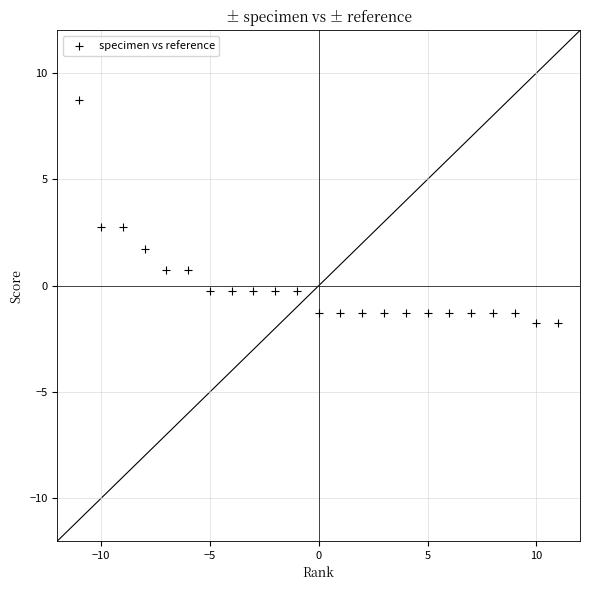

What is the range of X values (max minus min)?

22.0